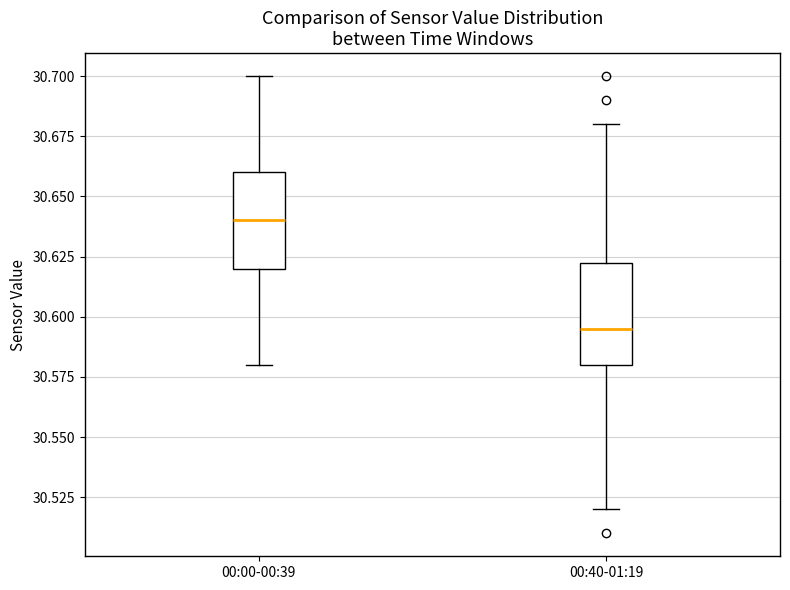

Reading left to right, read every box against the y-axis: the position of its median line, the range the box covers, and the ends of its whiskers. The values are not printed on the chart, so give them approximately, as read against the axis.

00:00-00:39: median 30.640, box 30.620 to 30.660, whiskers 30.580 to 30.700
00:40-01:19: median 30.595, box 30.580 to 30.625, whiskers 30.520 to 30.680